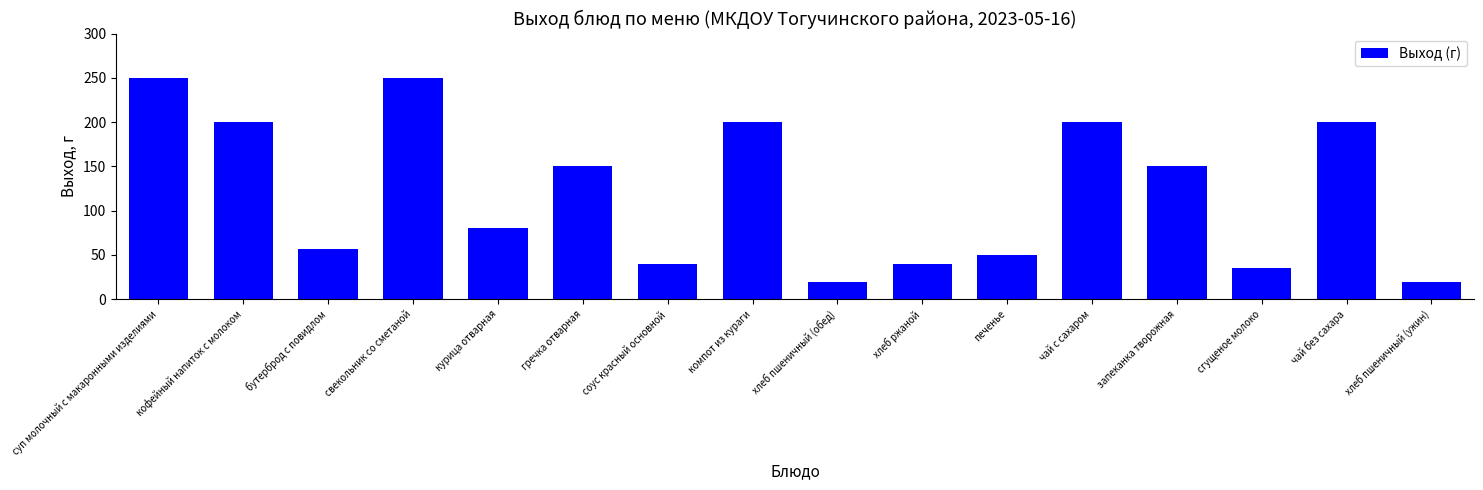

What is the minimum value shown in the chart?

20